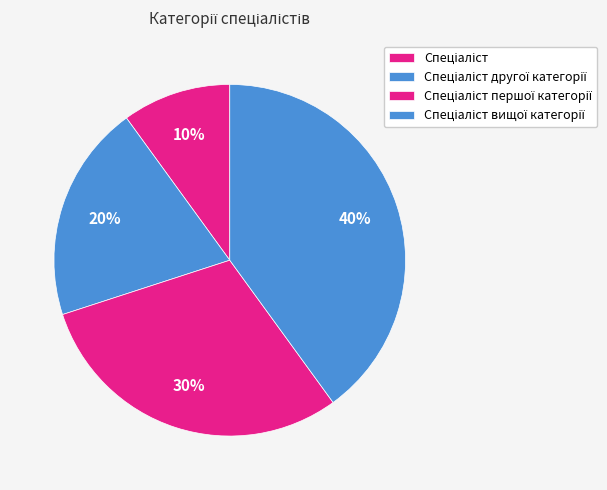

Which category has the smallest portion of the pie?

Спеціаліст